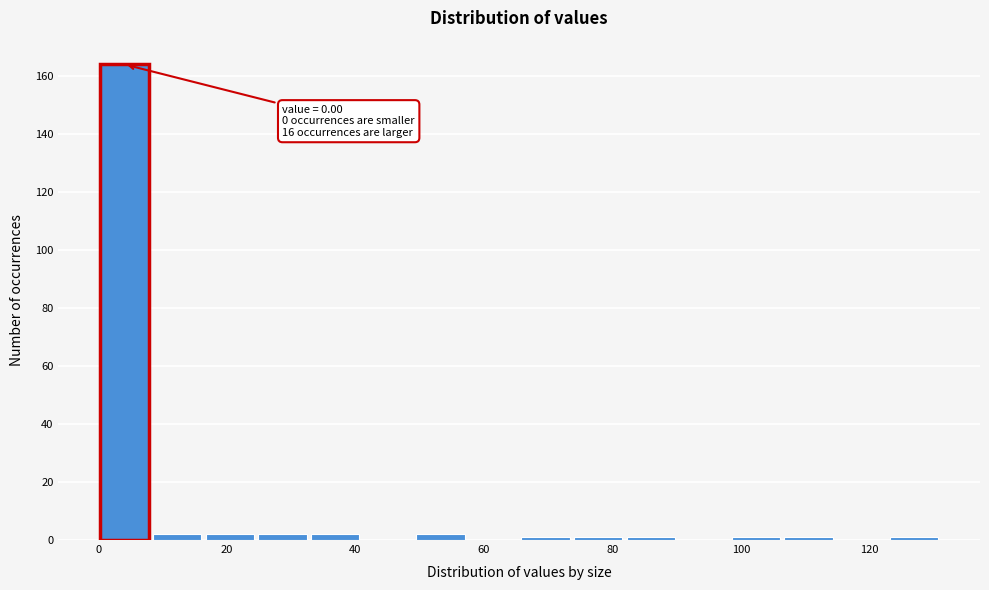

Over which range of the x-axis is the bar tallest?

0 to 8